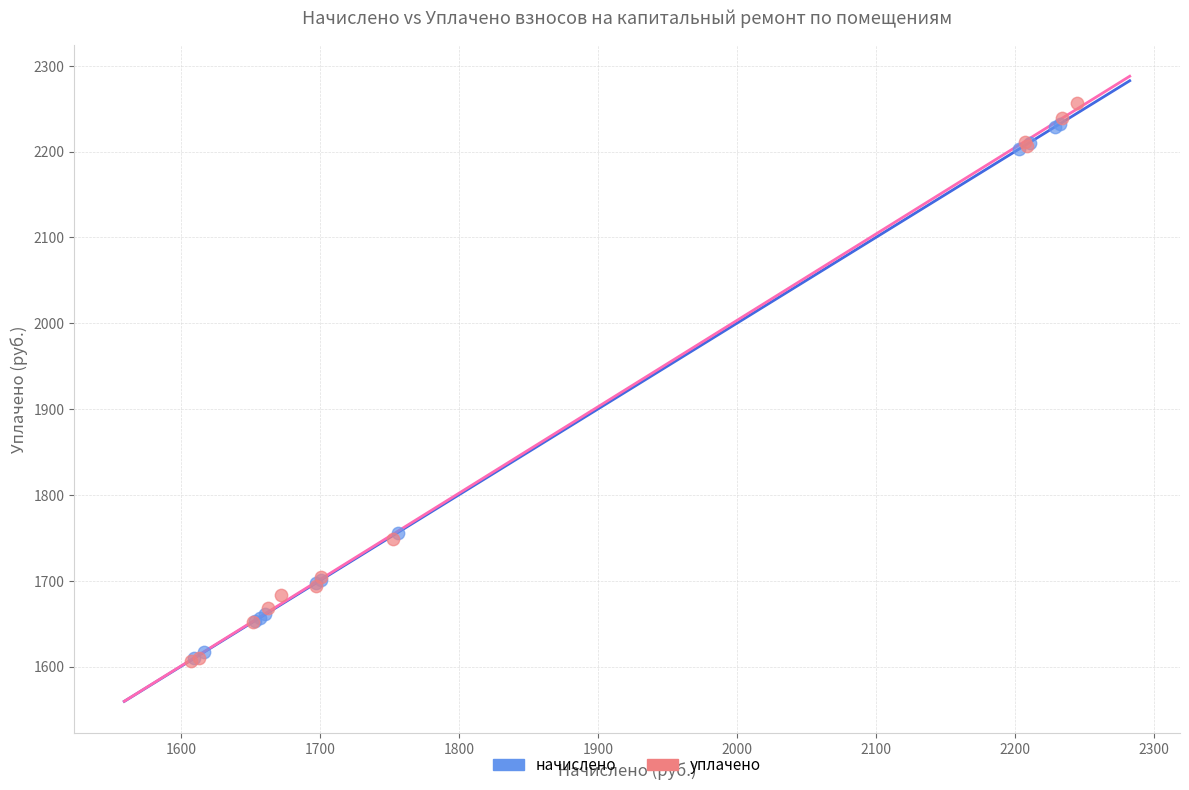

Which series has the largest Y range (max minus min)?

уплачено